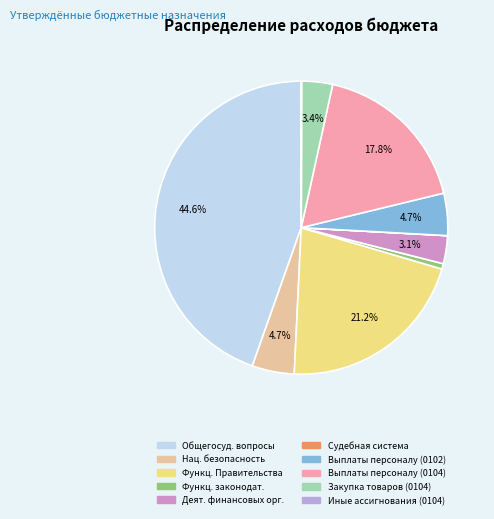

Which category has the biggest portion of the pie?

Общегосуд. вопросы